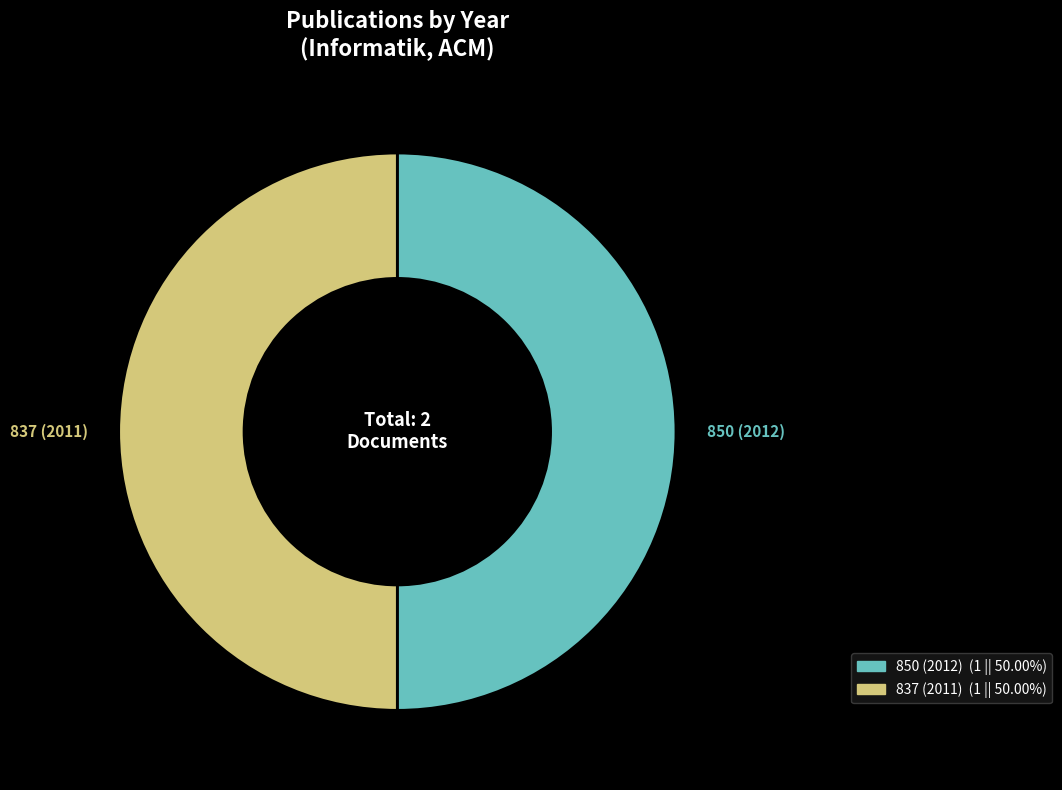

Is the sum of 850 (2012) and 837 (2011) greater than half?

Yes